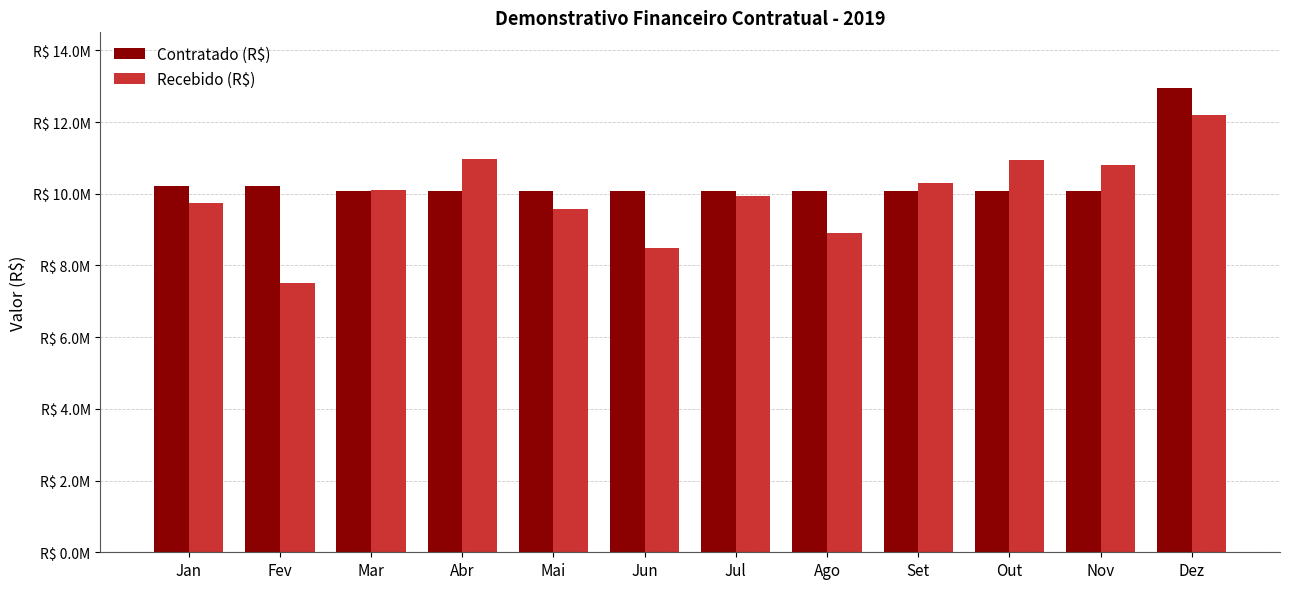

What is the difference between the highest and lowest values at Ago?

1185306.8